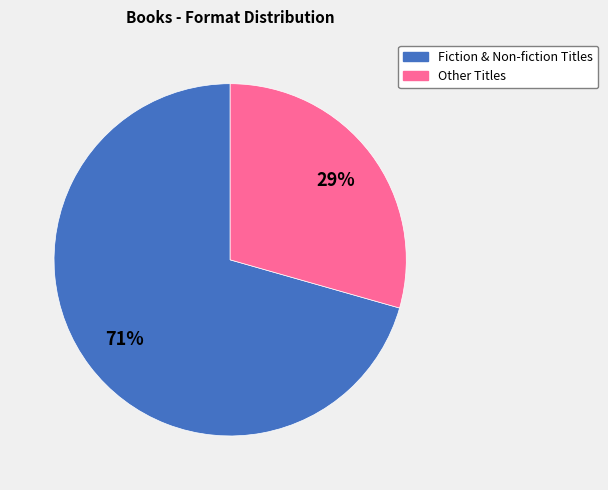

Approximately how many times larger is the value at Other Titles compared to Fiction & Non-fiction Titles?

0.4